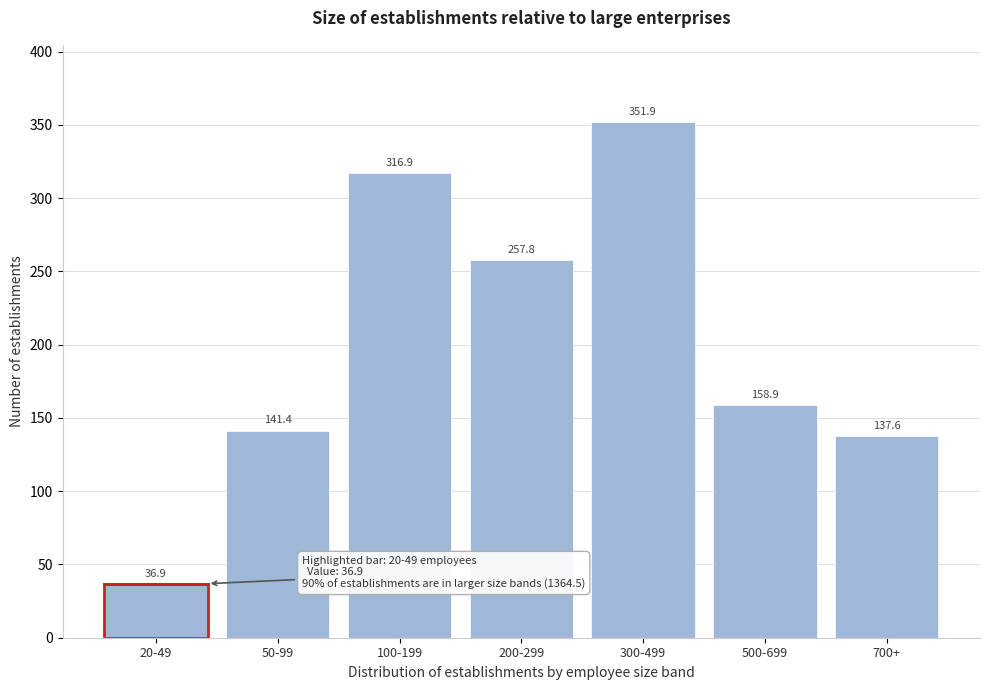

Reading left to right, transcribe all the data shown in this chart.

36.9	141.4	316.9	257.8	351.9	158.9	137.6